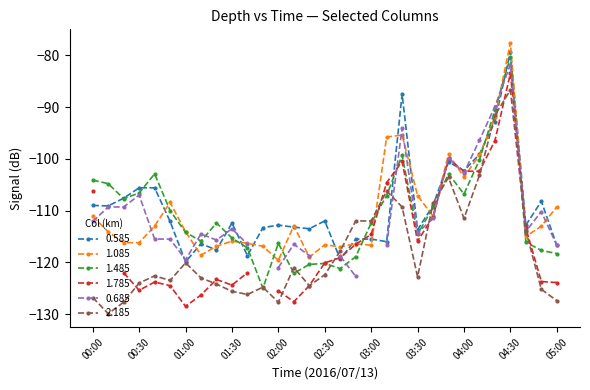

Rank the categories by 1.085 value from lowest to highest.

02:00, 02:20, 01:10, 02:40, 01:20, 01:50, 03:00, 02:30, 02:50, 01:40, 00:20, 00:30, 01:30, 04:40, 00:10, 01:00, 00:40, 04:50, 02:10, 00:00, 03:40, 05:00, 00:50, 03:30, 04:00, 04:10, 03:50, 03:10, 03:20, 04:20, 04:30